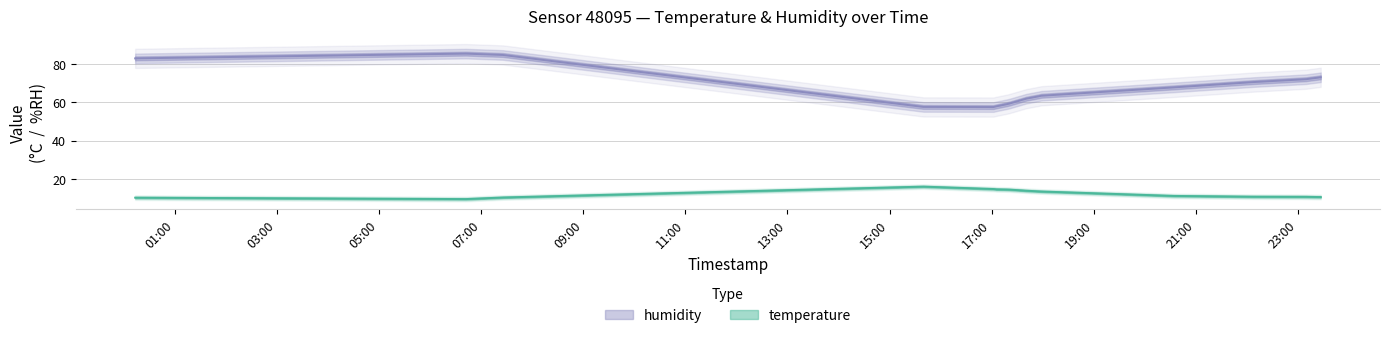

What is the label of the 12th point from the right?

2023-03-21T17:05:51